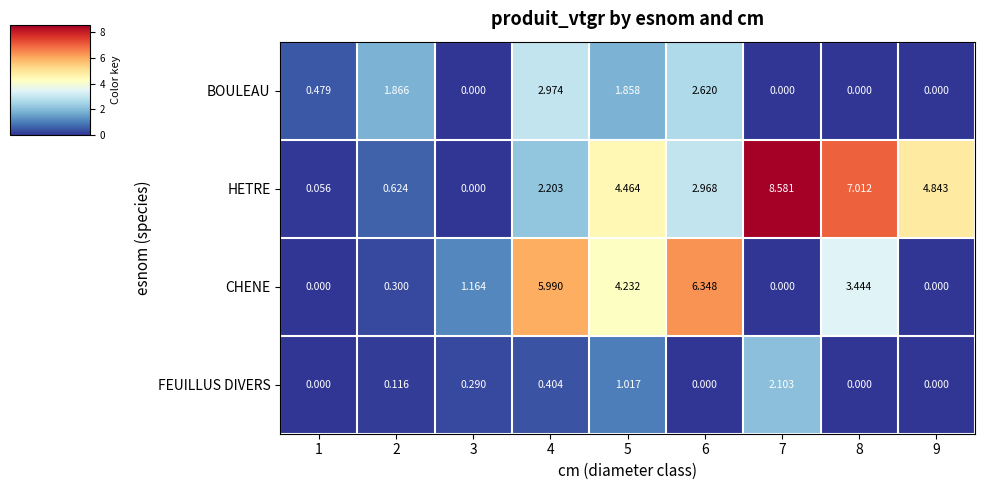

Which series has the widest spread of values?

HETRE